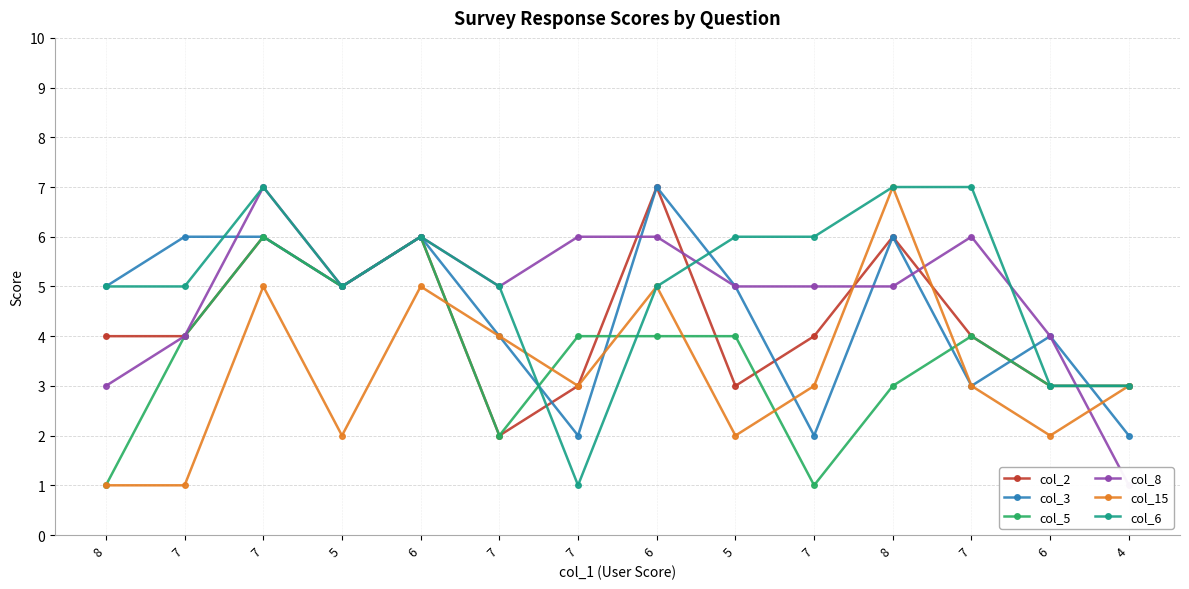

How many lines are shown in the chart?

6